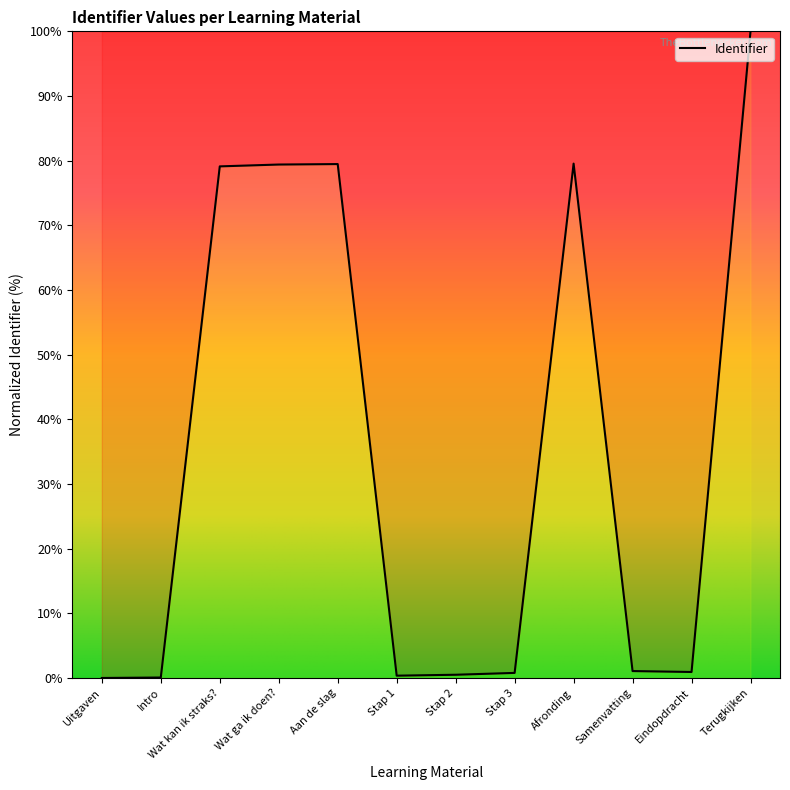

Is it true that the value at Afronding is 49.3?

False